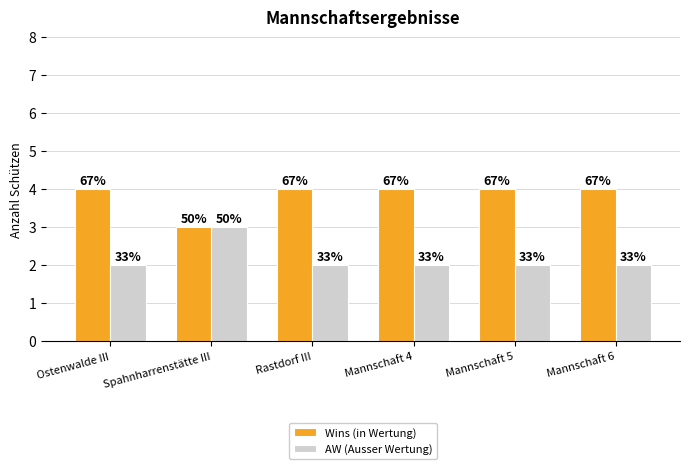

Rank the series at Ostenwalde III from lowest to highest value.

AW (Ausser Wertung), Wins (in Wertung)